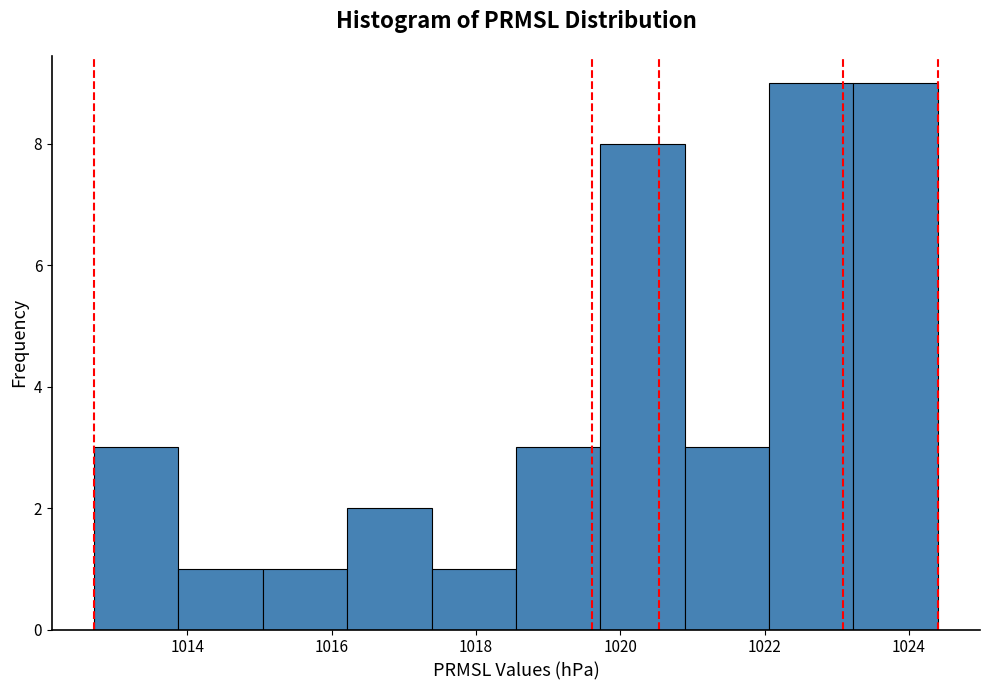

Reading left to right, list every bar in this chart as the range it spans on the x-axis followed by its height. Neither the bar edges nor the heights are printed on the chart, so give them approximately, as read against the axes.

1012.8 to 1013.8: 3
1013.8 to 1015.0: 1
1015.0 to 1016.2: 1
1016.2 to 1017.4: 2
1017.4 to 1018.6: 1
1018.6 to 1019.8: 3
1019.8 to 1020.8: 8
1020.8 to 1022.0: 3
1022.0 to 1023.2: 9
1023.2 to 1024.4: 9